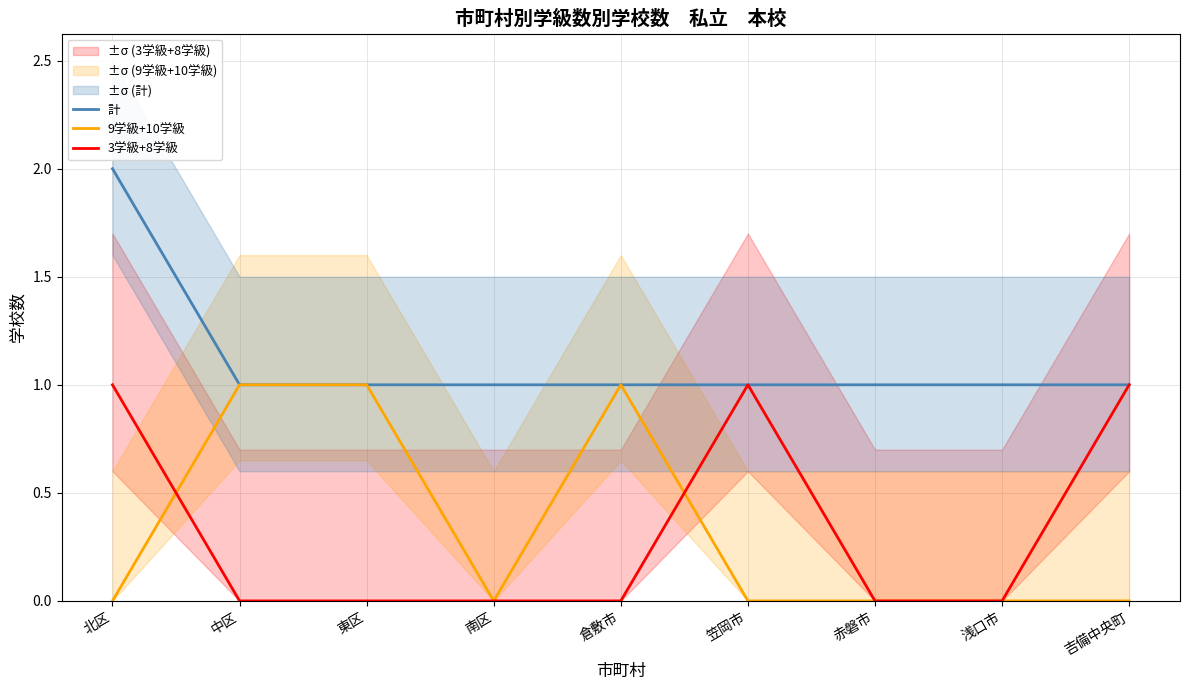

Rank the series by their maximum value, from lowest to highest.

9学級+10学級, 3学級+8学級, 計